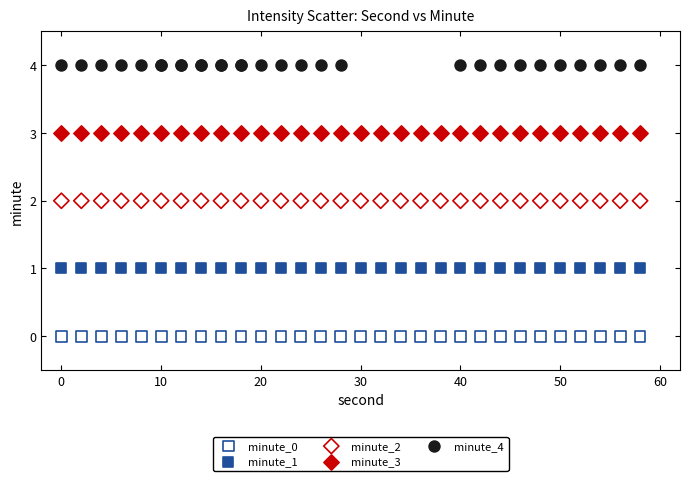

Which series reaches the minimum Y coordinate?

minute_0